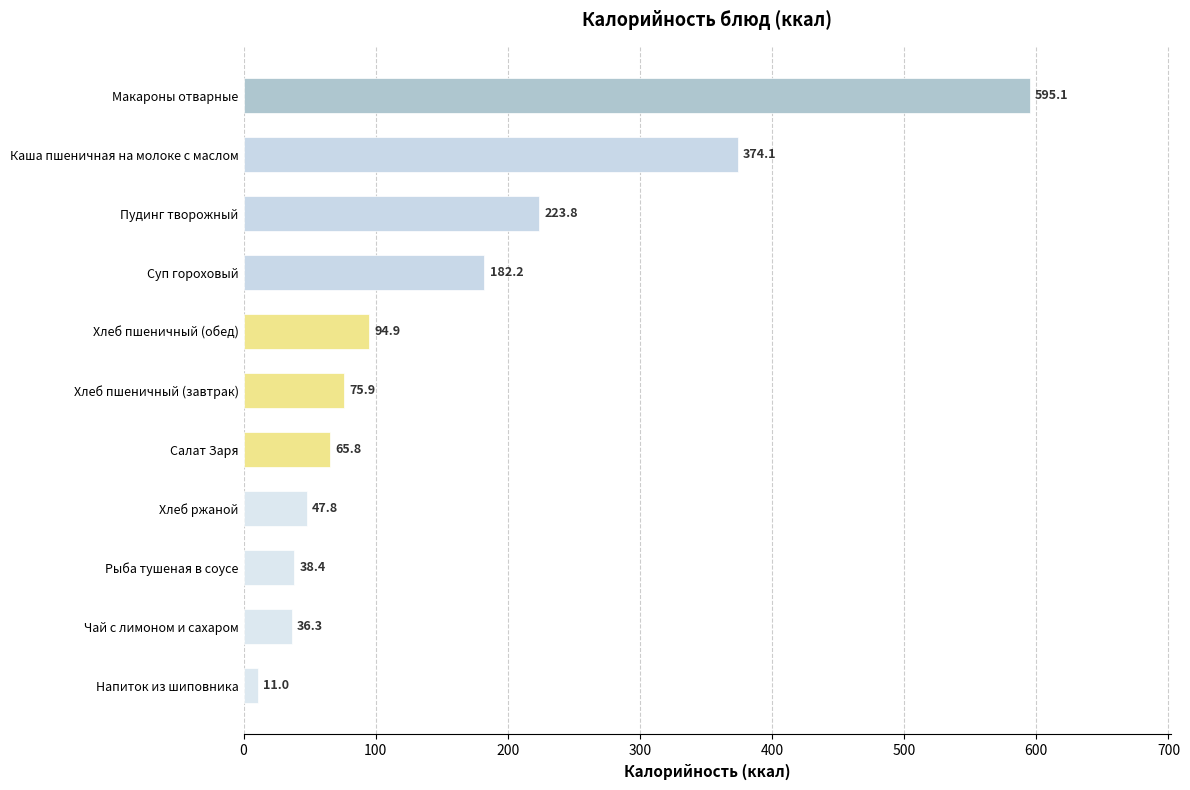

Approximately how many times larger is the value at Рыба тушеная в соусе compared to Салат Заря?

0.6